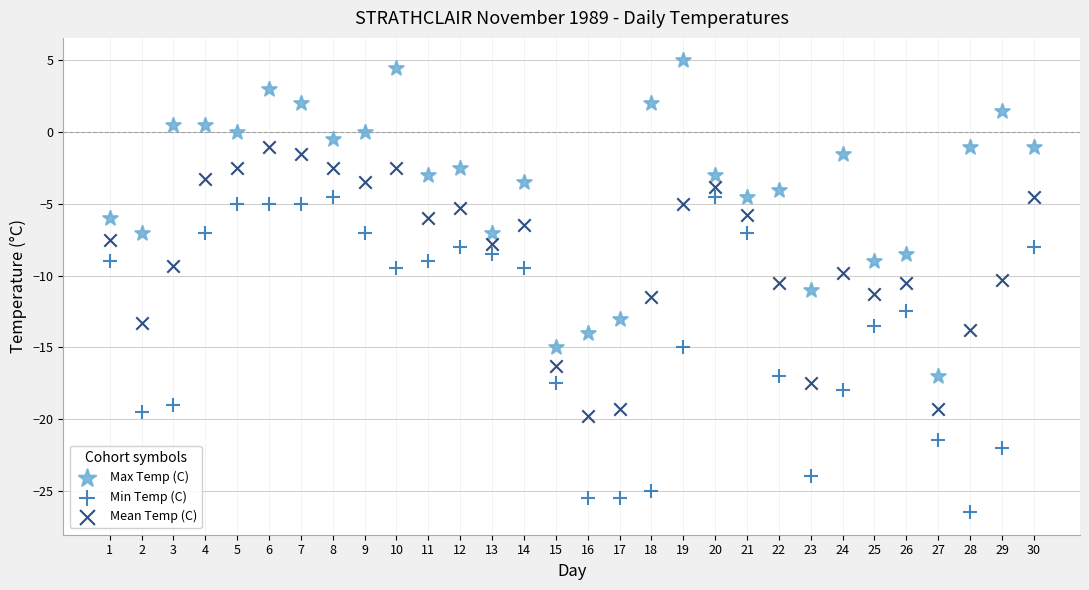

Across all data points, what is the range of Y values (max minus min)?

31.5